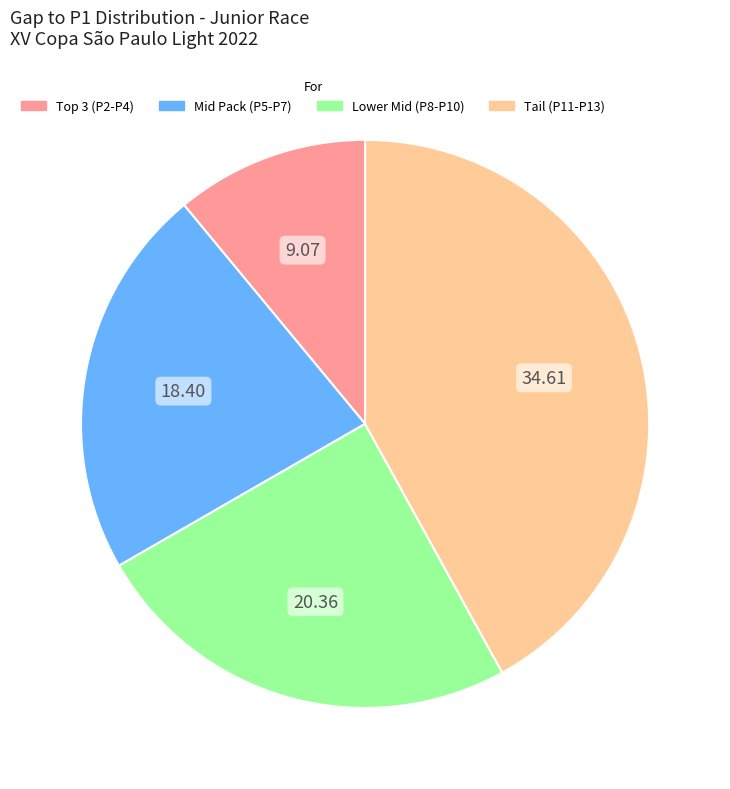

Does any single category account for the majority?

No